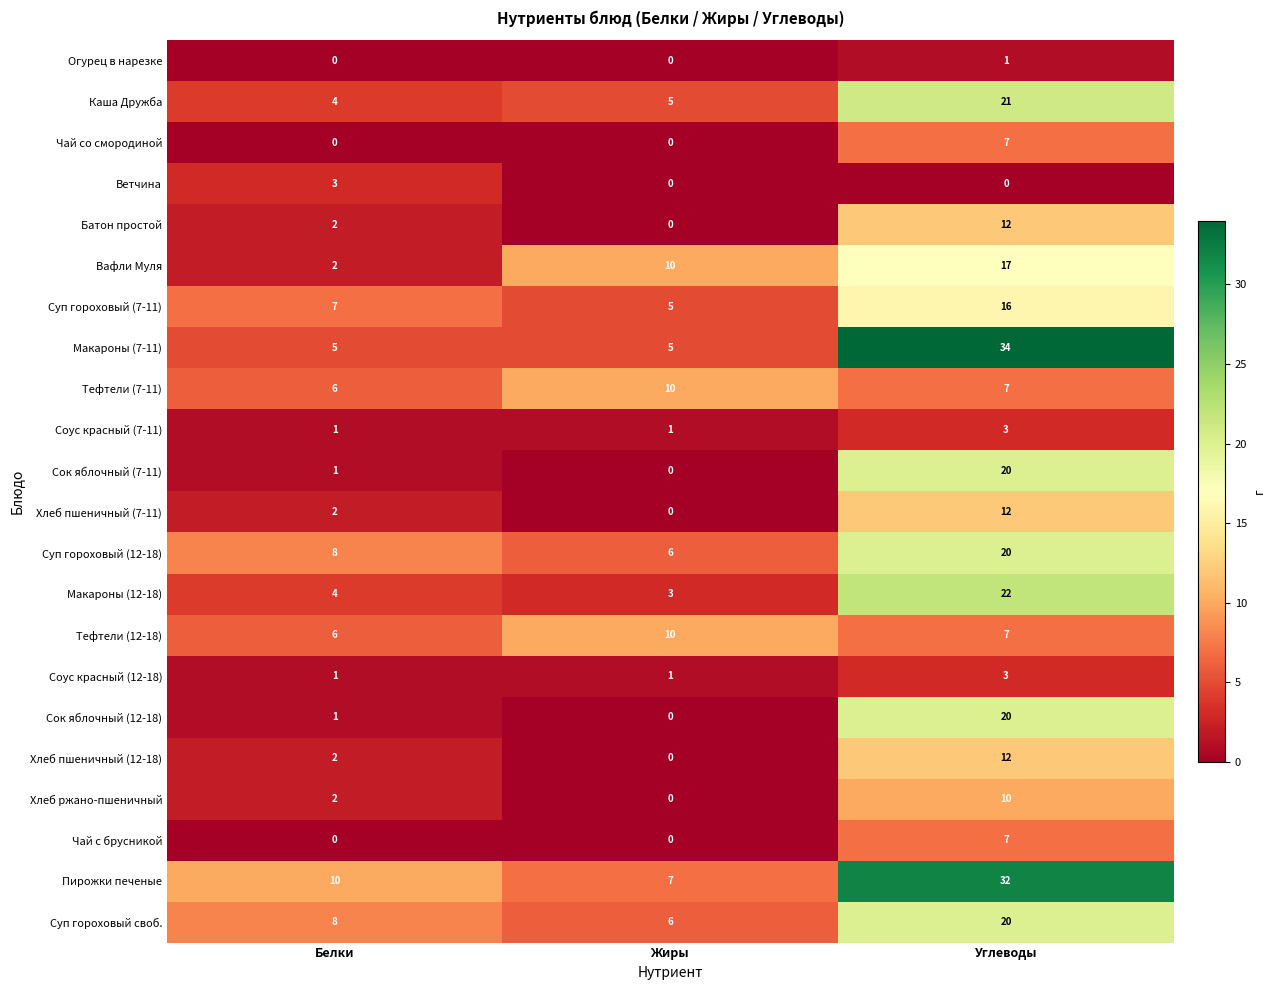

At which category is the sum across all series the highest?

Углеводы